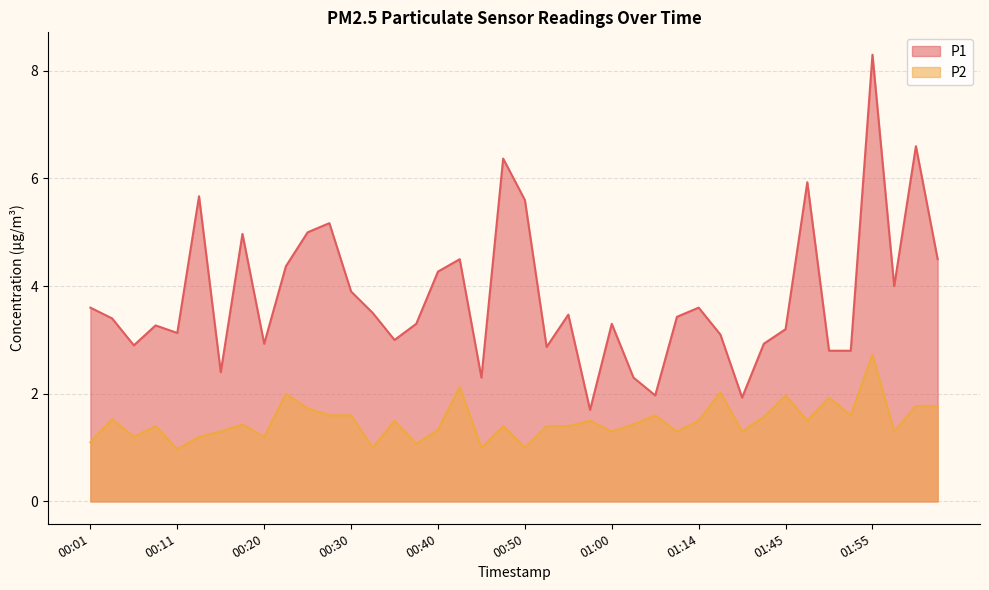

True or false: P2 and P1 intersect in this chart.

False